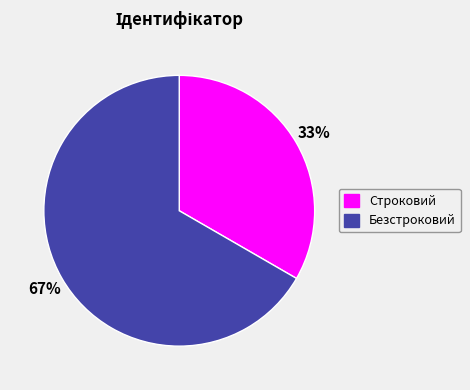

To the nearest percent, what is the combined percentage of Строковий and Безстроковий?

100%